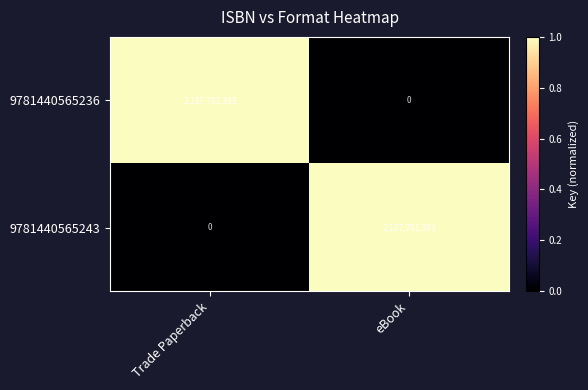

Reading left to right, transcribe all the data shown in this chart.

9781440565236: Trade Paperback=2137701393	eBook=0
9781440565243: Trade Paperback=0	eBook=2137701393